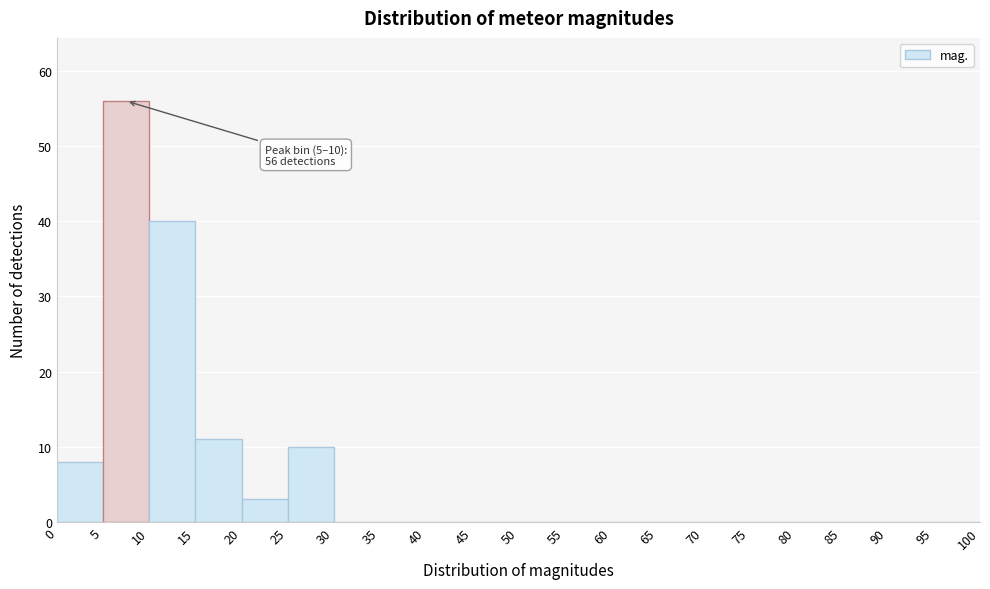

Over which range of the x-axis is the bar tallest?

5 to 10